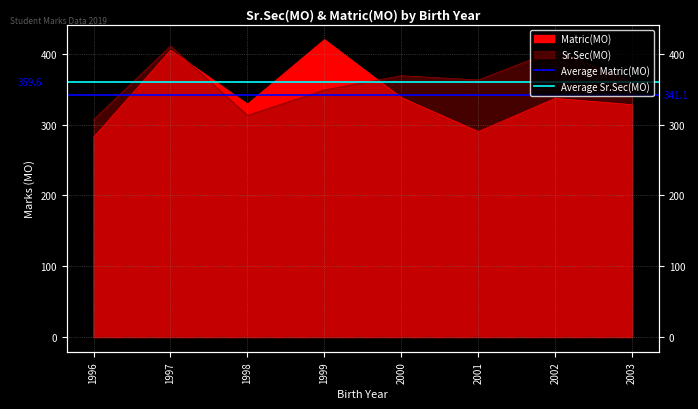

What is the spread (max minus min) of values at 1996?

18.5